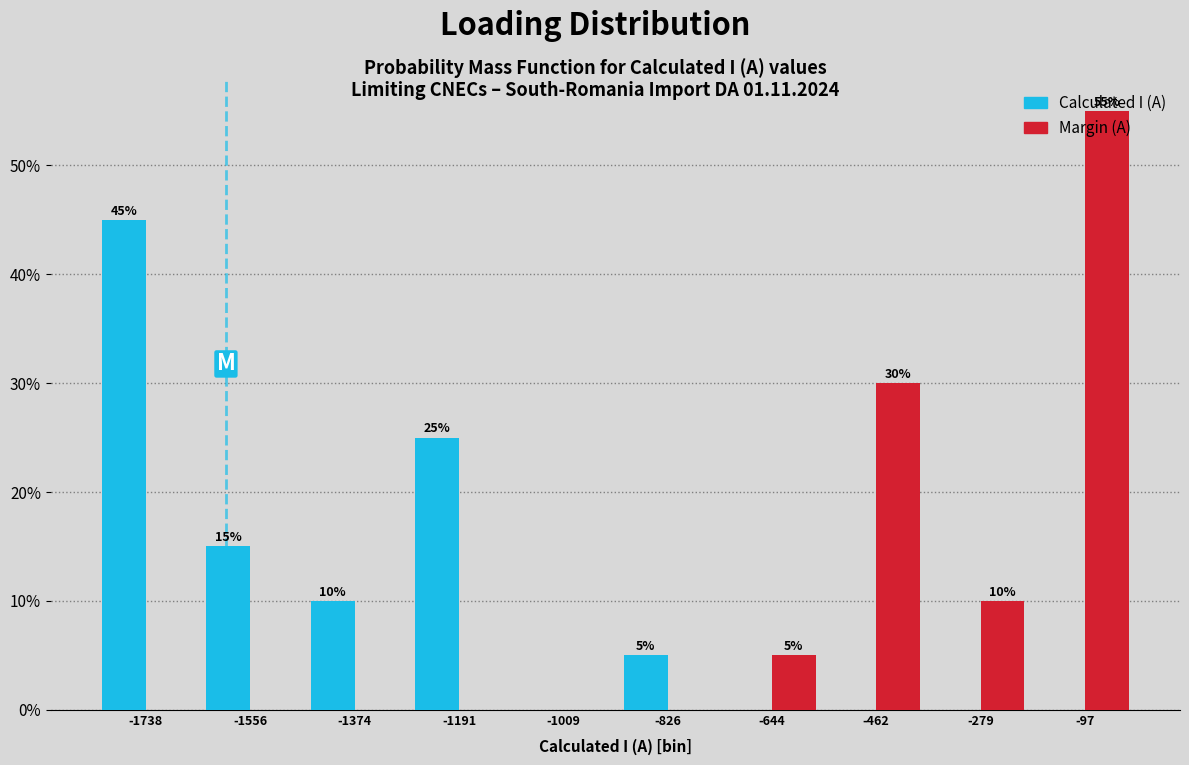

In the Margin (A) series, which range on the x-axis has the tallest bar?

-180 to 0